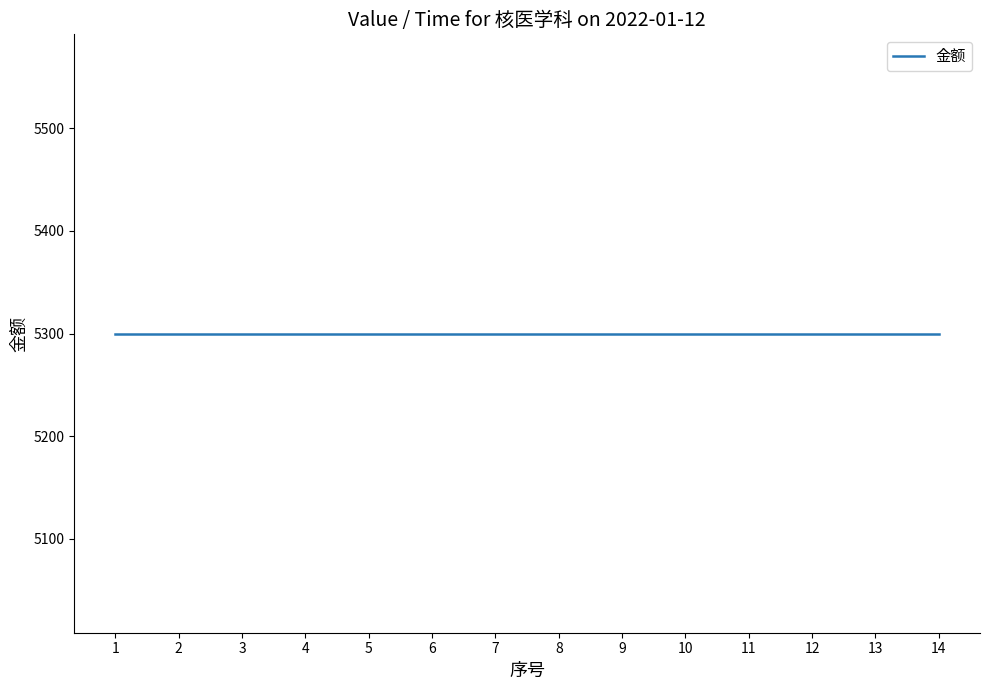

What is the sum of all 金额 values?

74200